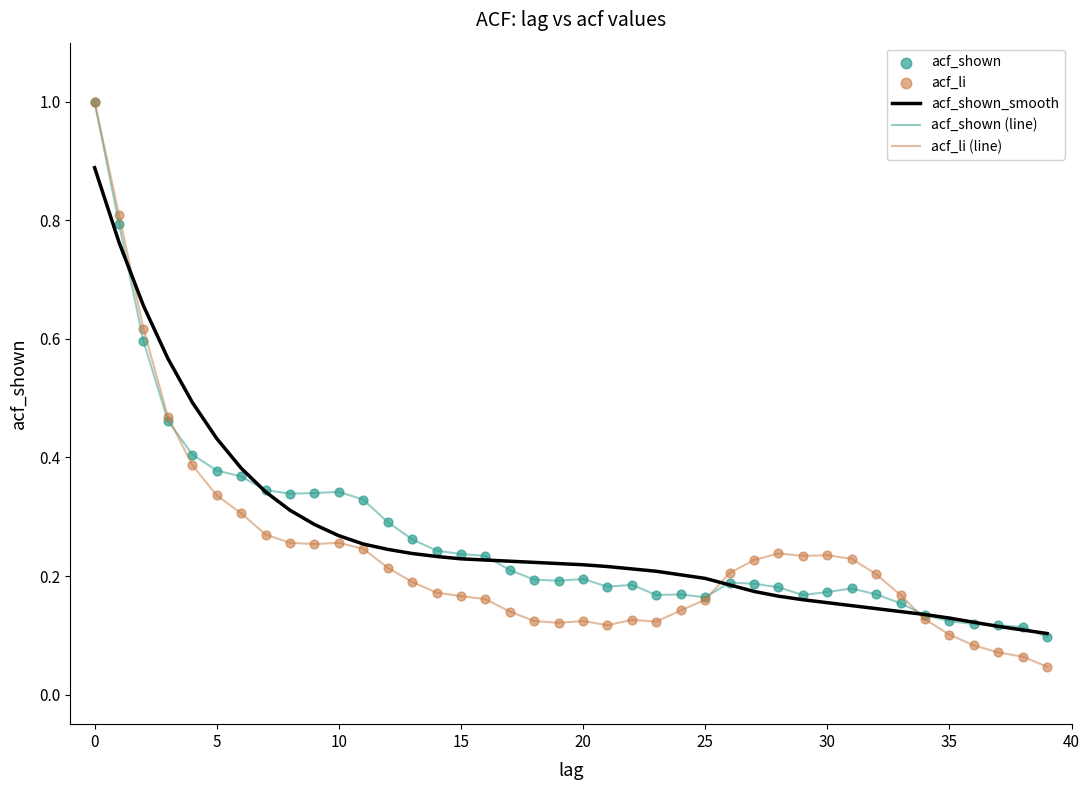

Which series has the largest range (max minus min)?

acf_li (line)